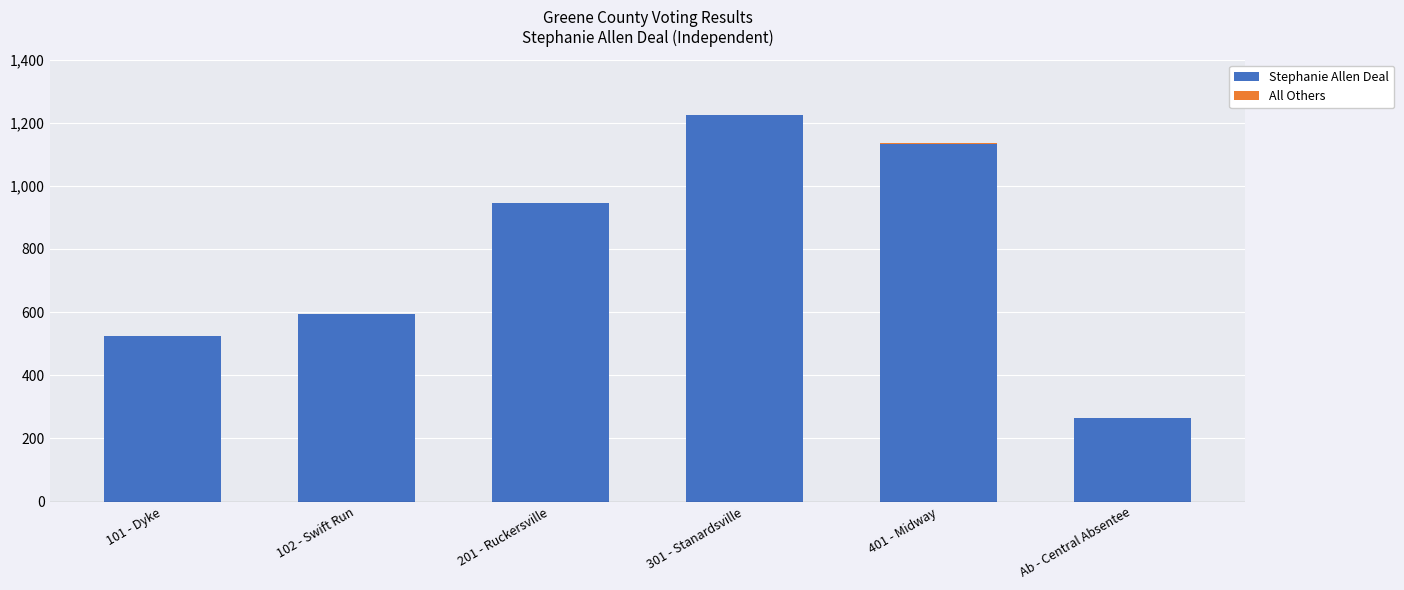

What is the highest value of the Stephanie Allen Deal series?

1223